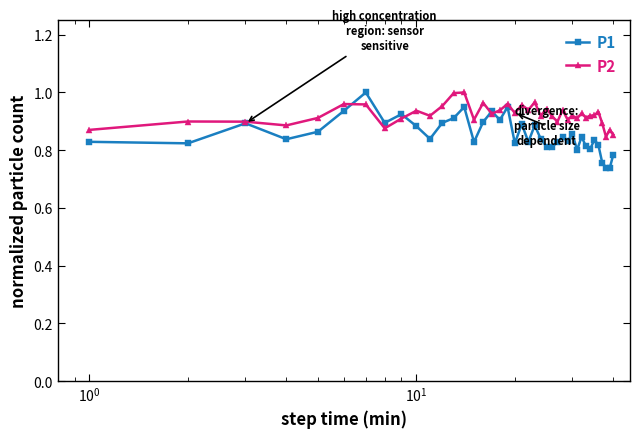

List the series in order of their overall mean, lowest first.

P1, P2